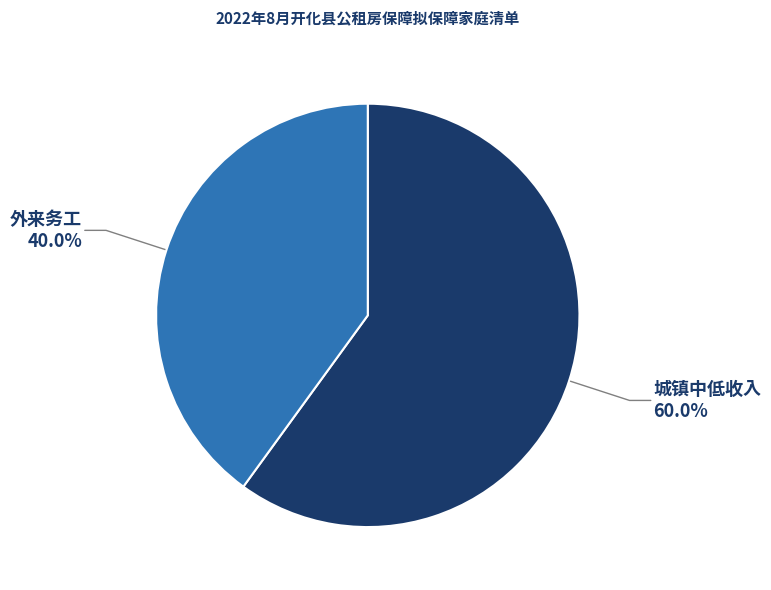

Is there a majority slice in this chart?

Yes